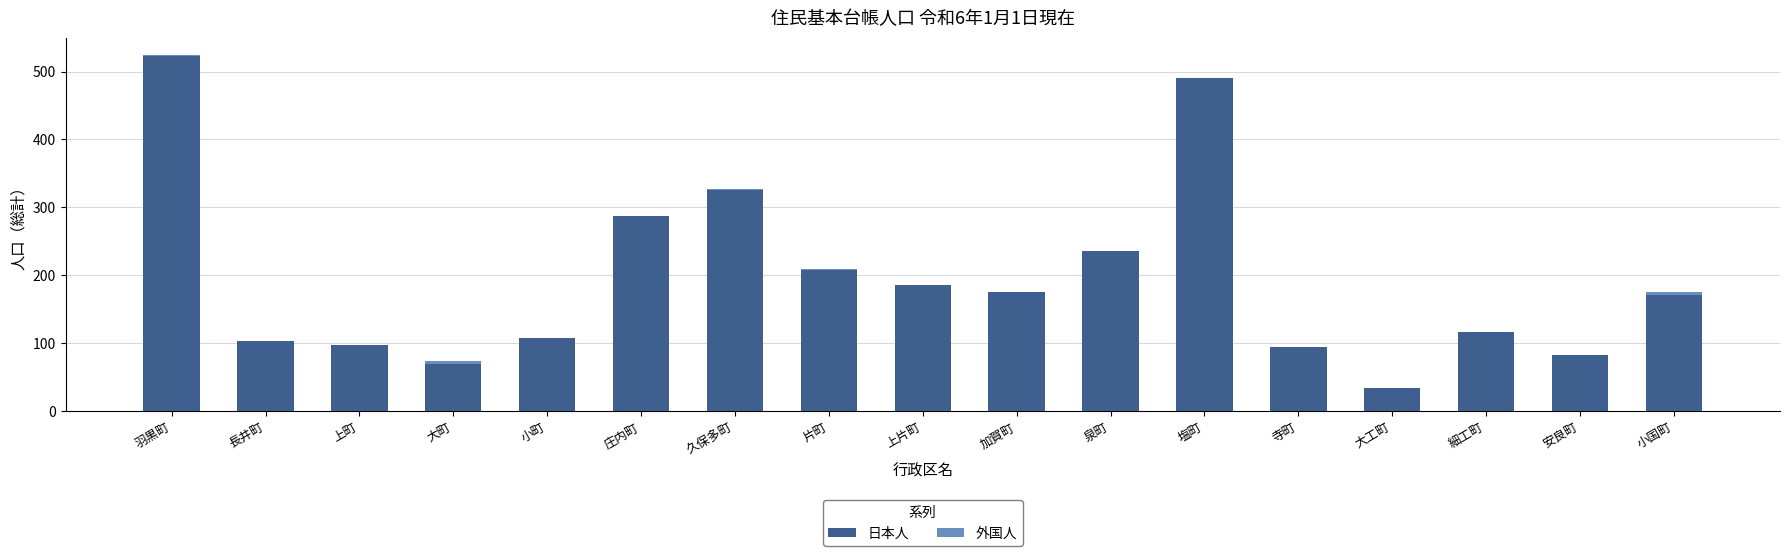

True or false: 日本人 has a value of 23 at 寺町.

False